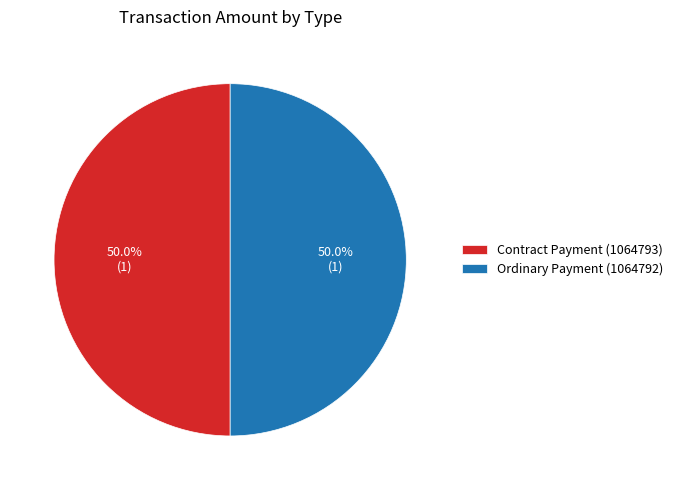

How much of the chart is everything except Ordinary Payment (1064792)?

50.0%